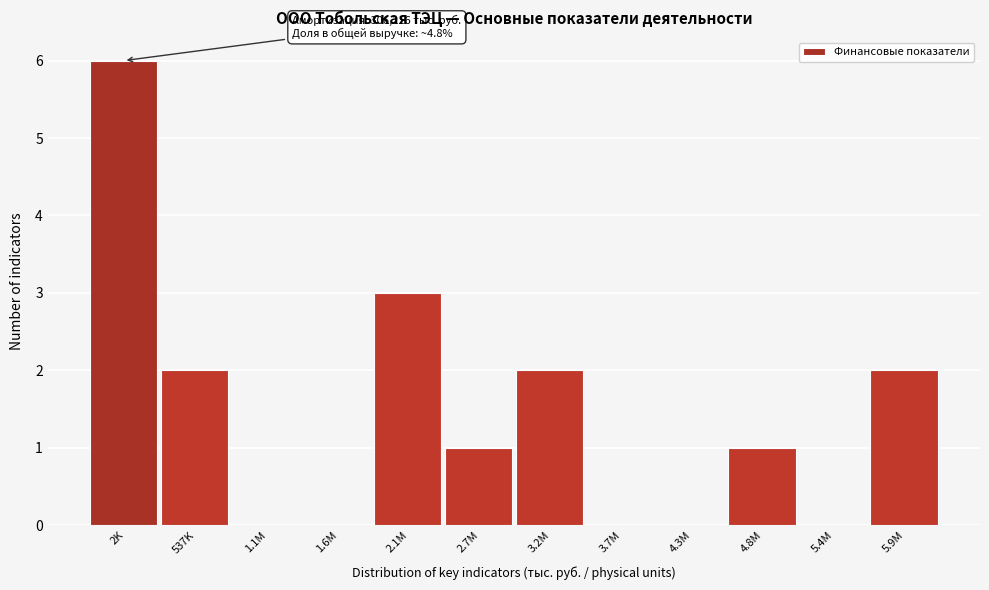

Reading left to right, list all the values displayed in this chart.

2K=6	537K=2	1.1M=0	1.6M=0	2.1M=3	2.7M=1	3.2M=2	3.7M=0	4.3M=0	4.8M=1	5.4M=0	5.9M=2